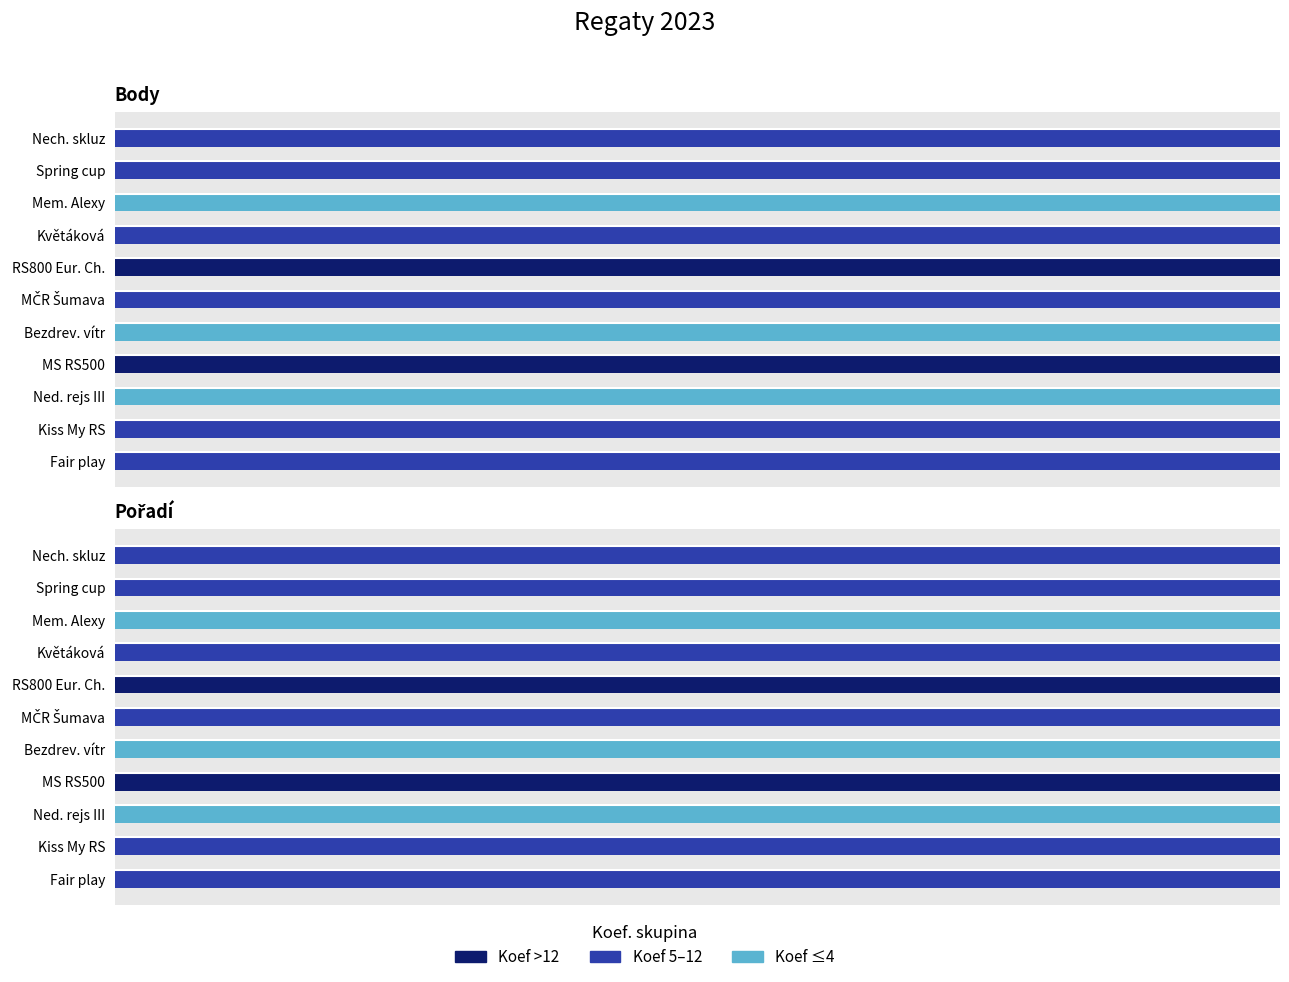

What is the average value of the Koef >12 series?

18